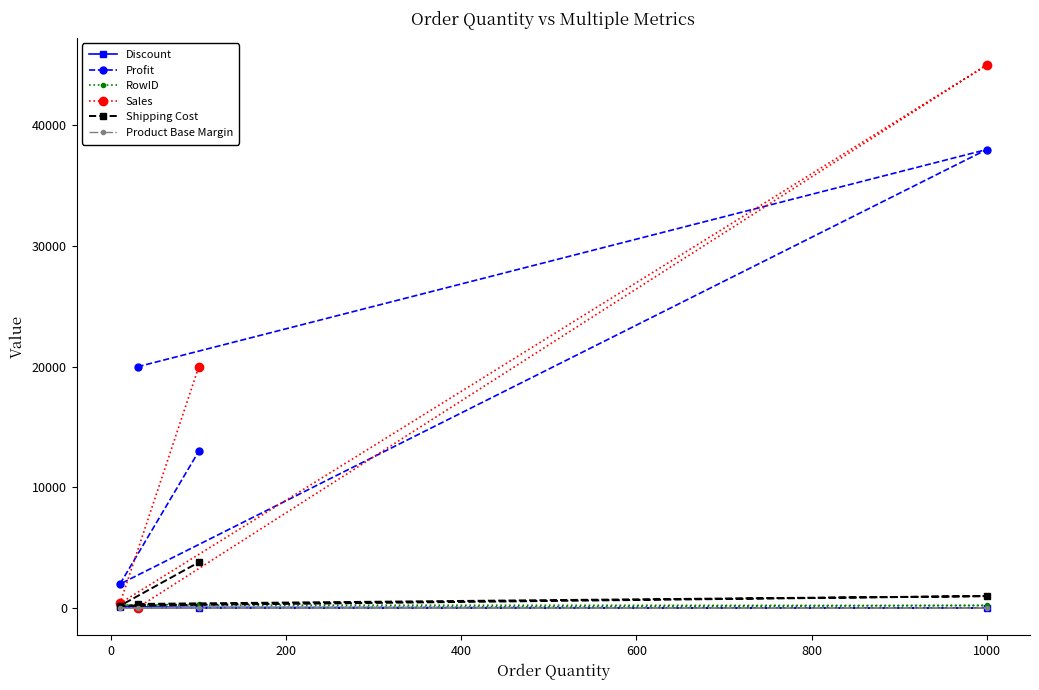

What is the greatest value displayed?

45000.0